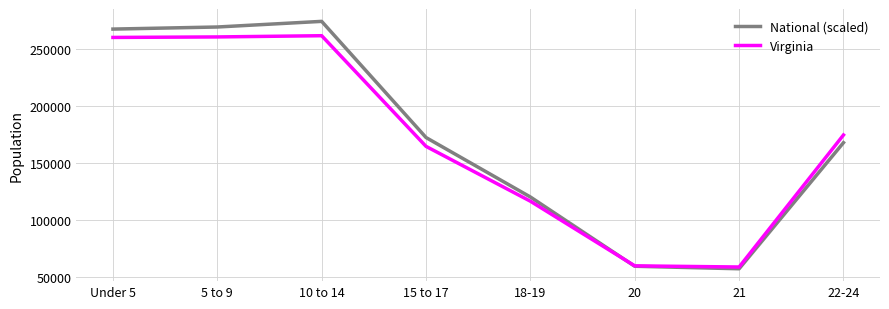

Between 10 to 14 and 18-19, which series saw the biggest shift?

National (scaled)